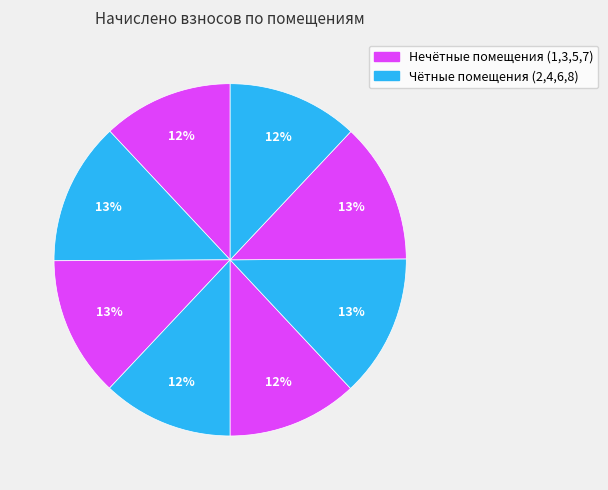

How many segments does this pie chart have?

8